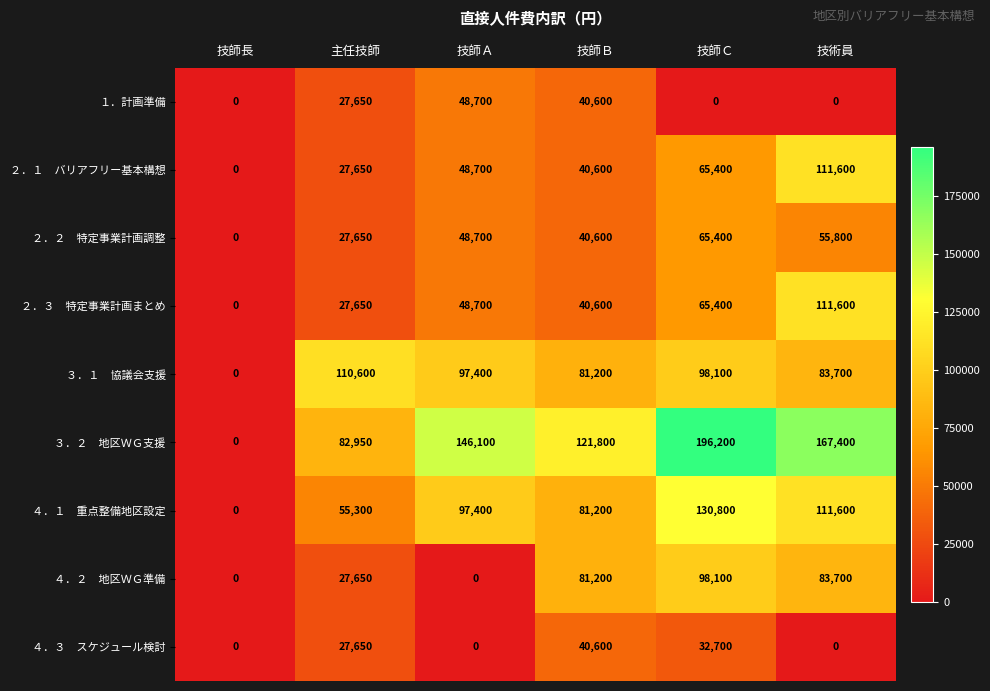

The １．計画準備 series shows 27650 at 主任技師. True or false?

True